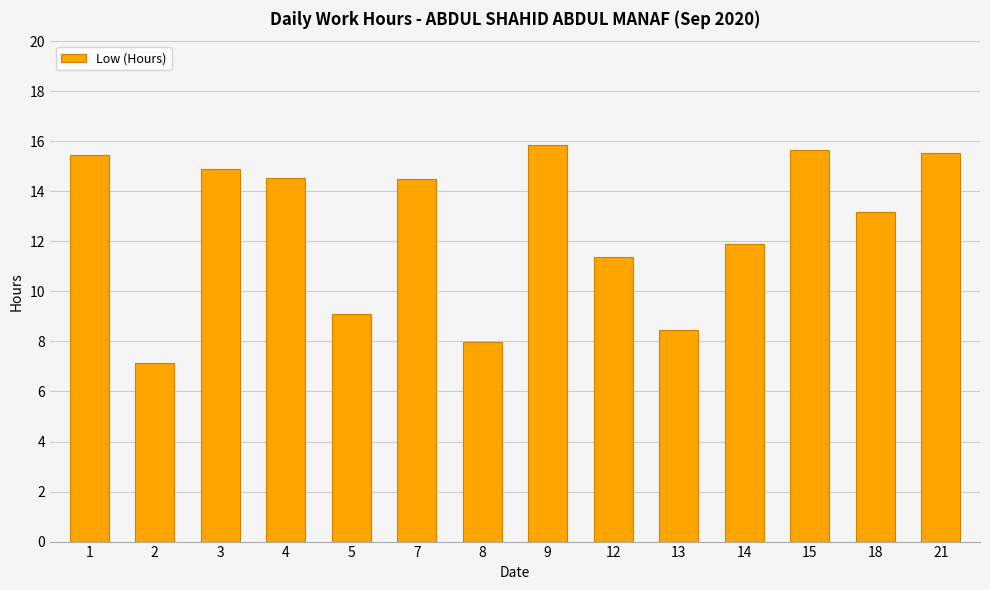

Which category has the lowest value across all series?

2